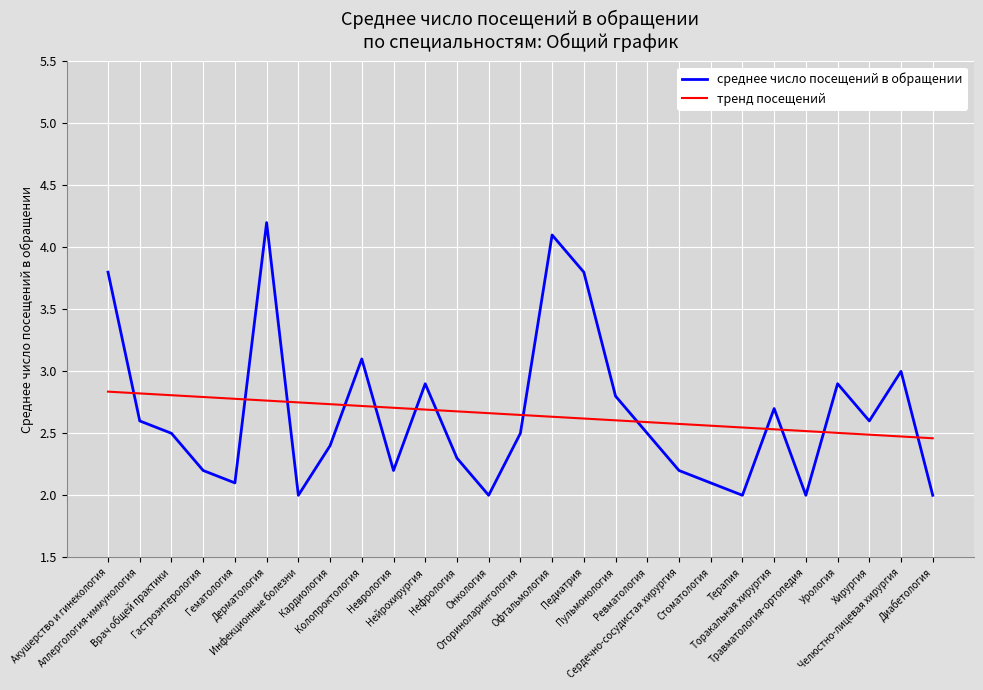

What is the smallest value displayed?

2.0